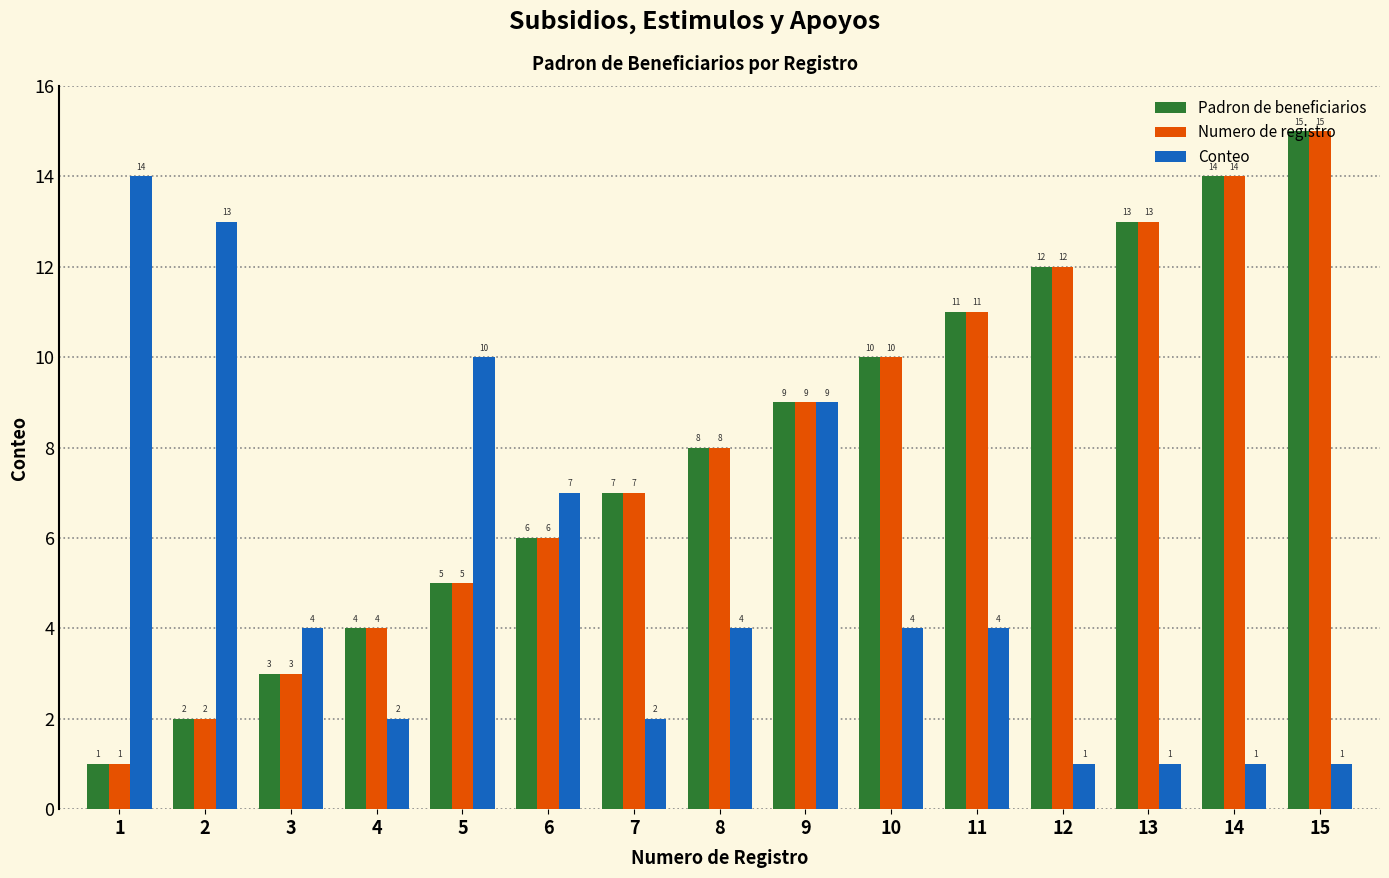

What is the sum of the Padron de beneficiarios values at 6 and 8?

14